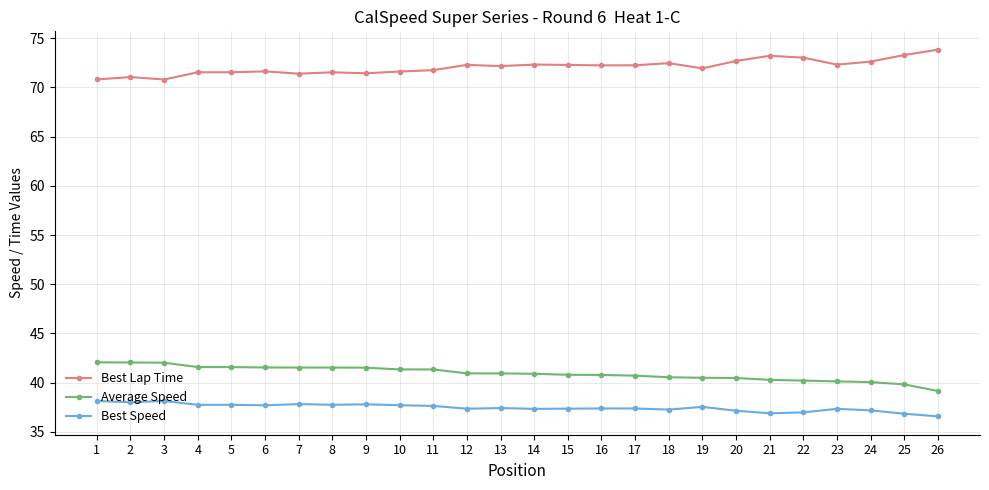

At which label does Best Lap Time first exceed 72?

12